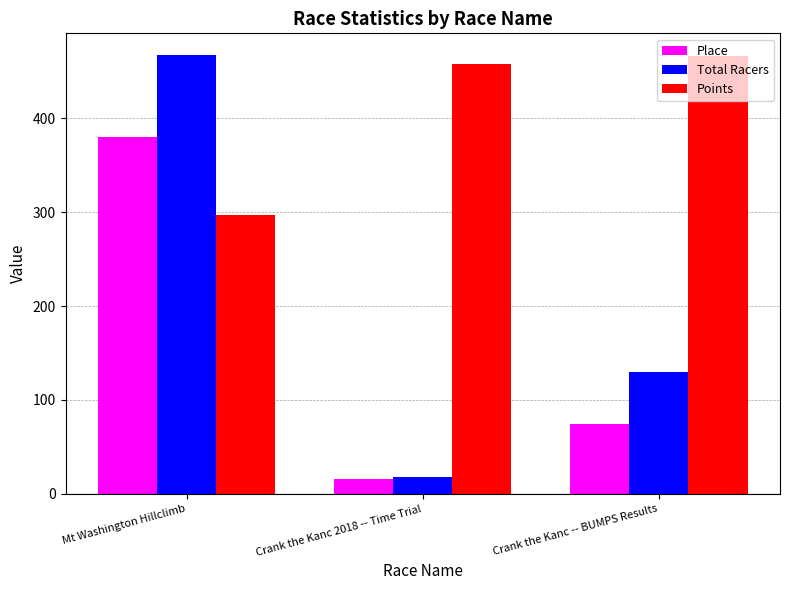

How many data points does each series have?

3